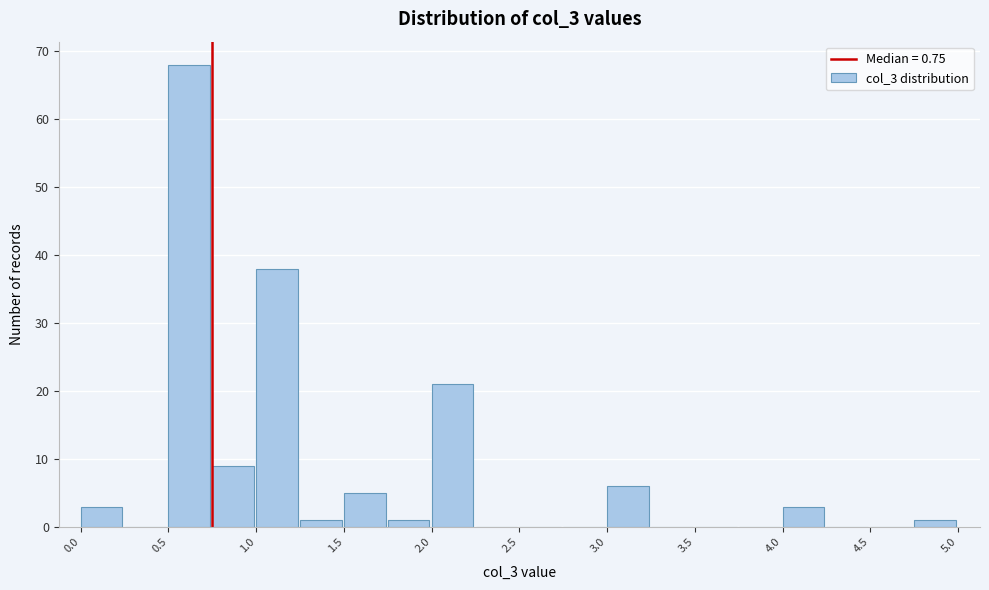

Reading left to right, list every bar in this chart as the range it spans on the x-axis followed by its height. The values are not printed on the chart, so give them approximately, as read against the axis.

0.00 to 0.25: 3
0.25 to 0.50: 0
0.50 to 0.75: 68
0.75 to 1.00: 9
1.00 to 1.25: 38
1.25 to 1.50: 1
1.50 to 1.75: 5
1.75 to 2.00: 1
2.00 to 2.25: 21
2.25 to 2.50: 0
2.50 to 2.75: 0
2.75 to 3.00: 0
3.00 to 3.25: 6
3.25 to 3.50: 0
3.50 to 3.75: 0
3.75 to 4.00: 0
4.00 to 4.25: 3
4.25 to 4.50: 0
4.50 to 4.75: 0
4.75 to 5.00: 1